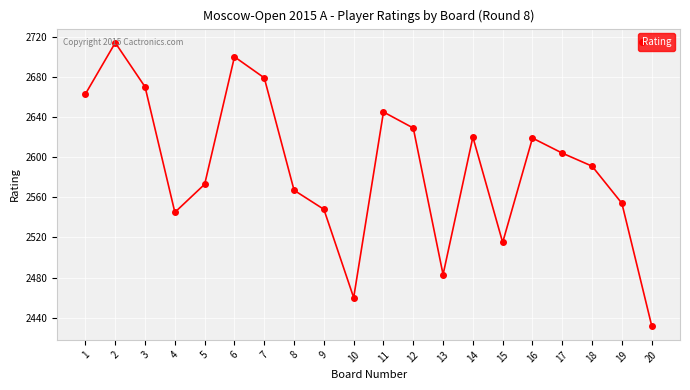

At which label is the value closest to 2573?

5